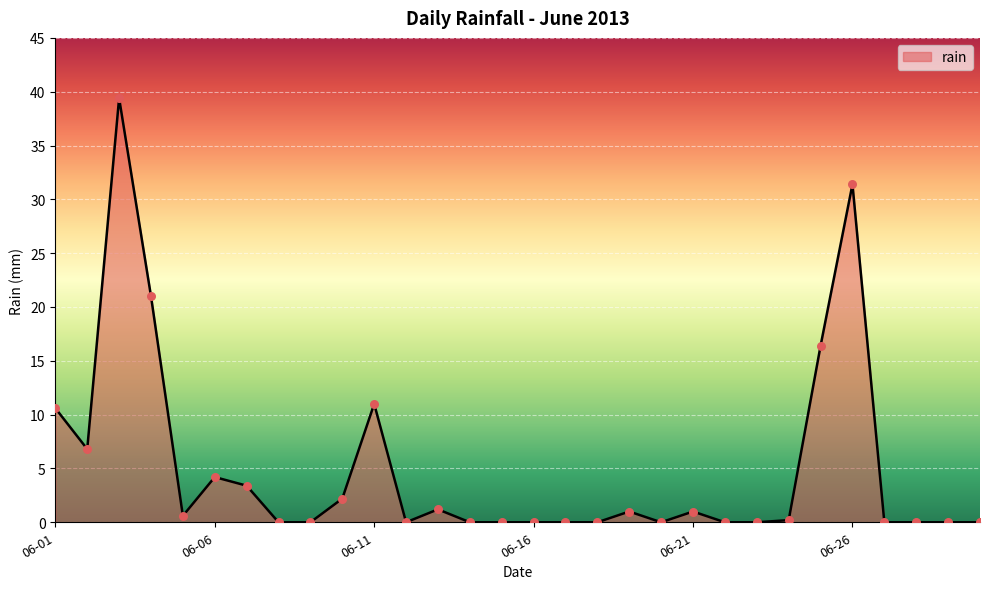

What is the maximum value shown in the chart?

39.4